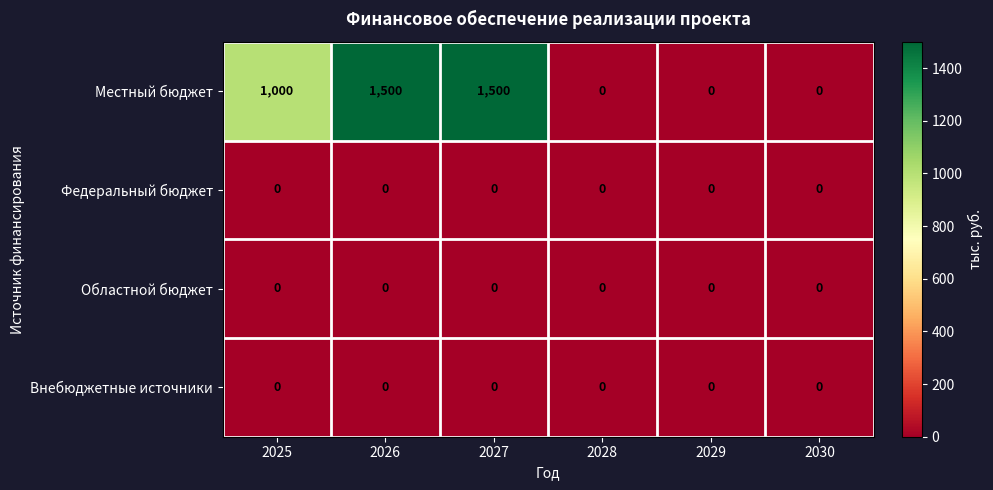

What is the spread (max minus min) of values at 2025?

1000